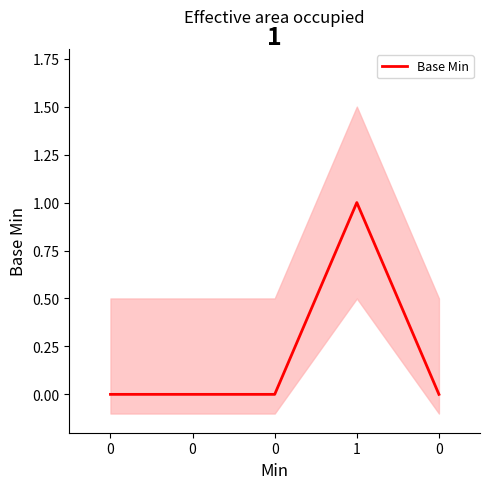

True or false: the data shows 0 at 0.

True